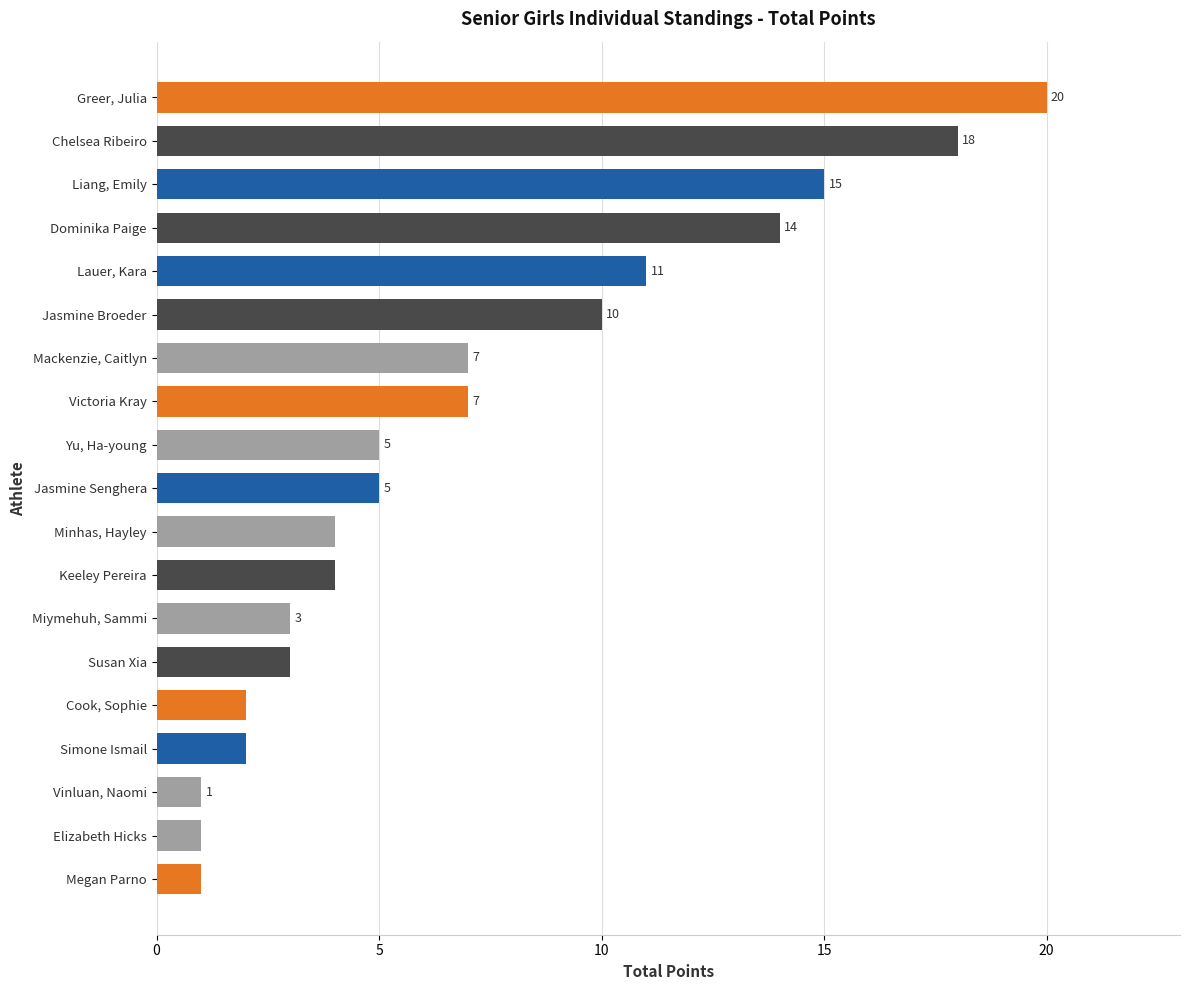

What is the average value?

7